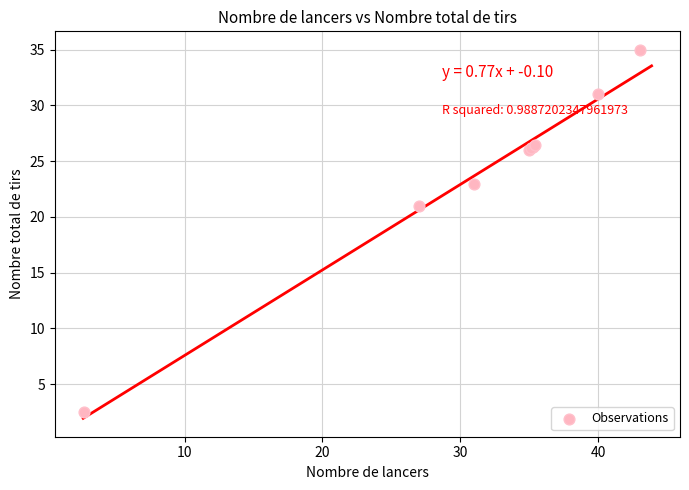

What Y value in the scatter plot is closest to 18?

21.0